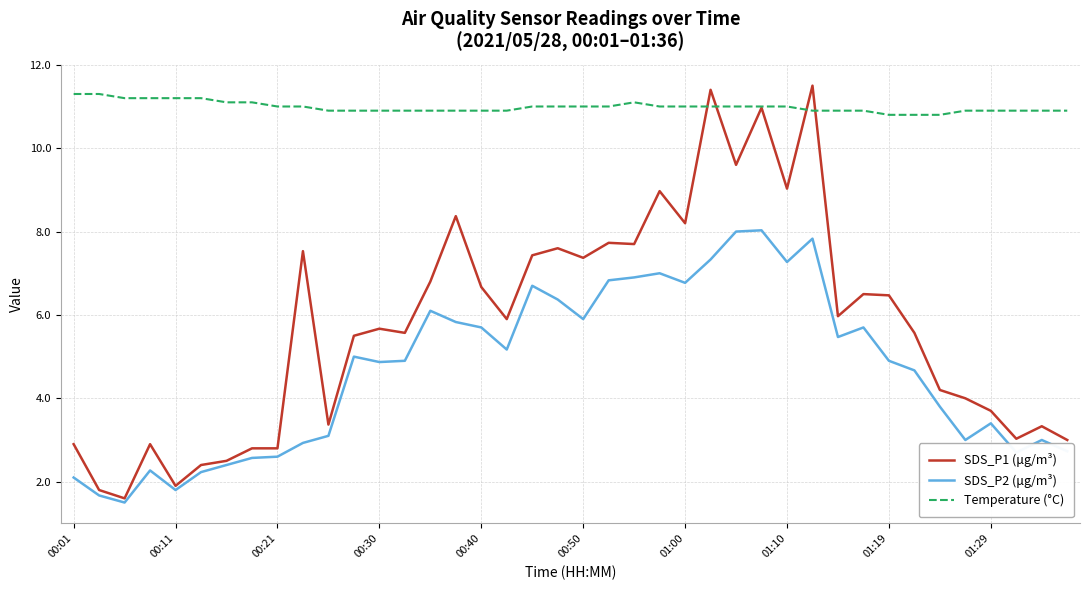

What is the maximum value shown in the chart?

11.5